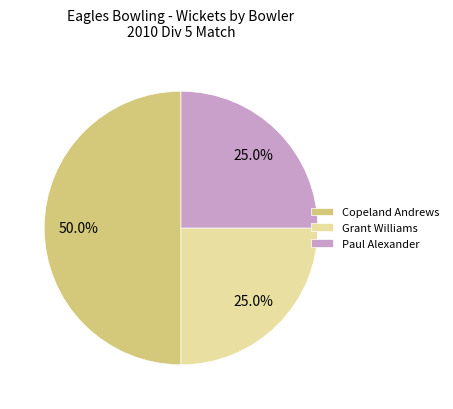

How many slices are in this pie chart?

3